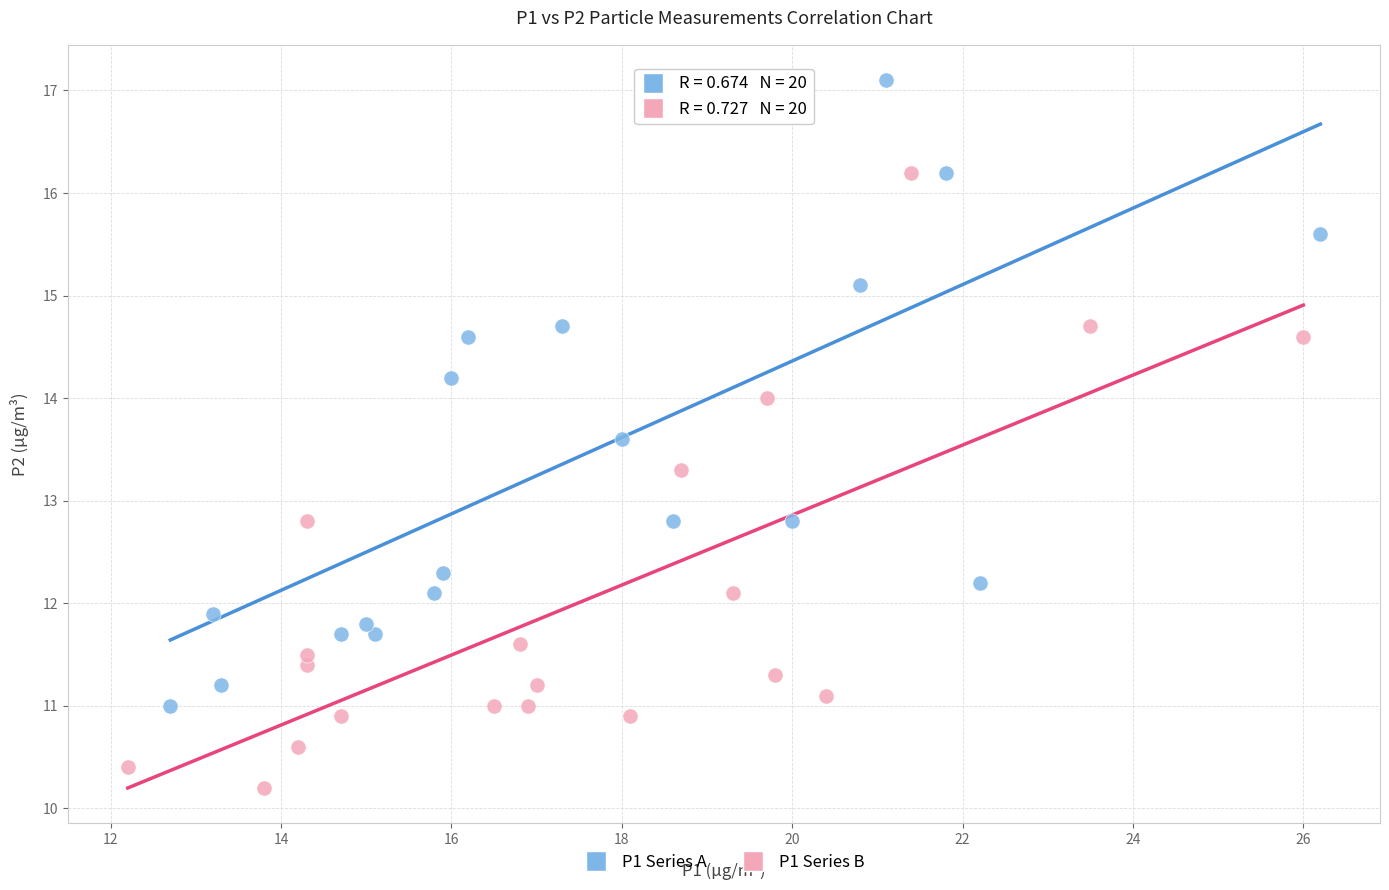

Which series reaches the maximum Y coordinate?

P1 Series A